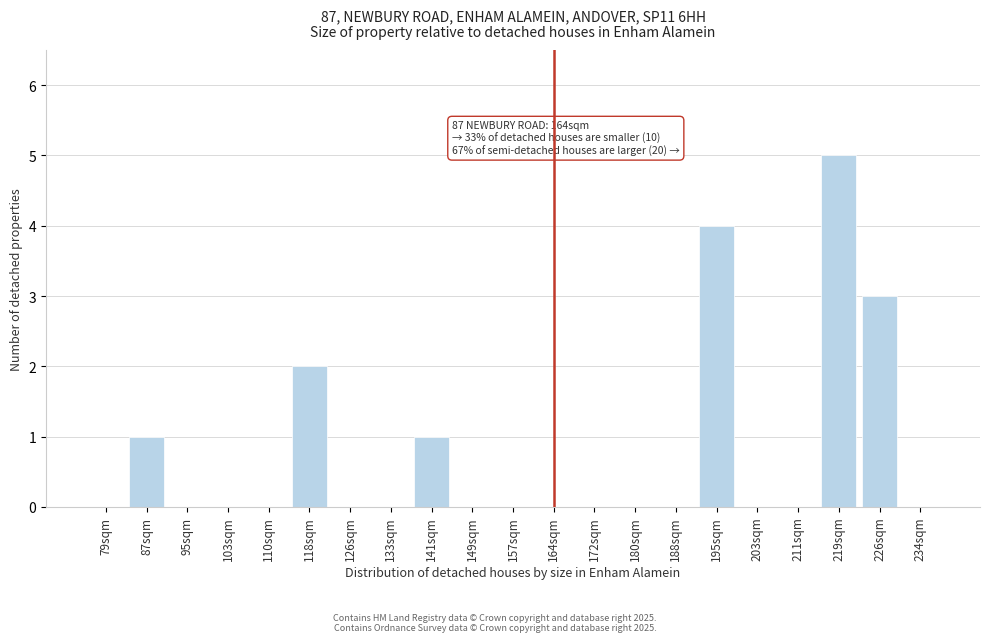

What value does the data have at 226sqm?

3